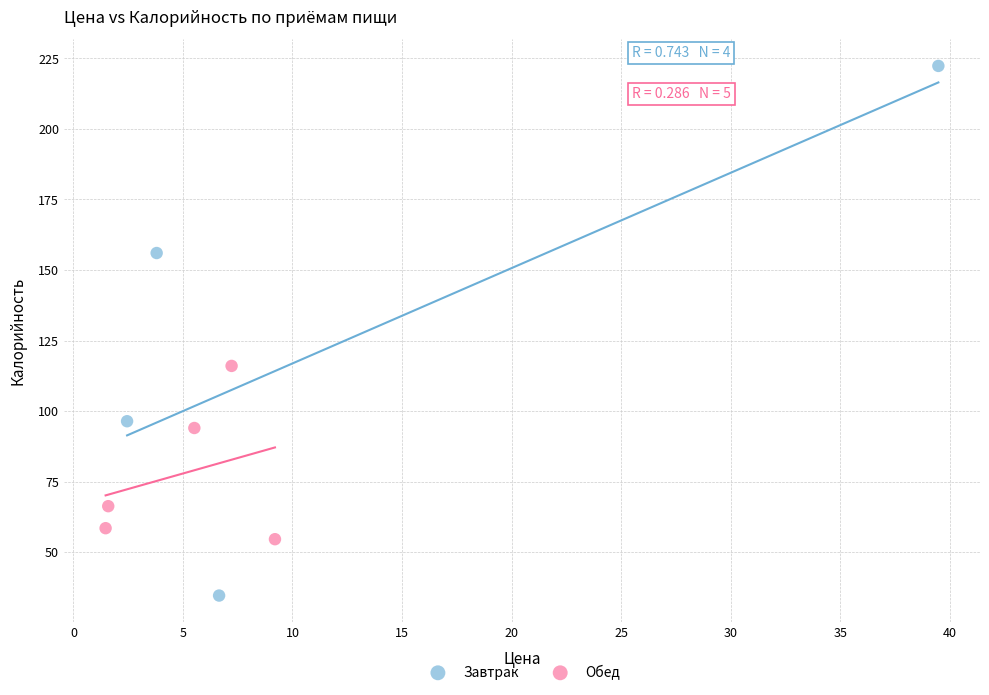

Which series has the largest Y range (max minus min)?

Завтрак